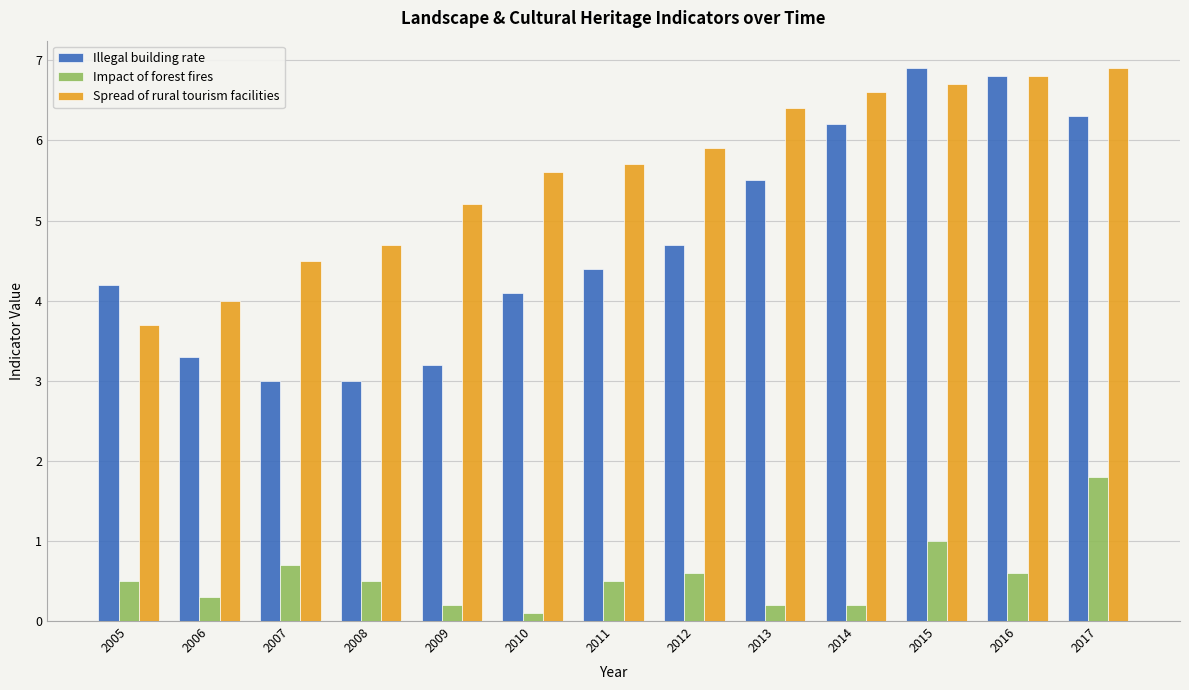

At how many categories does at least one series exceed 2?

13